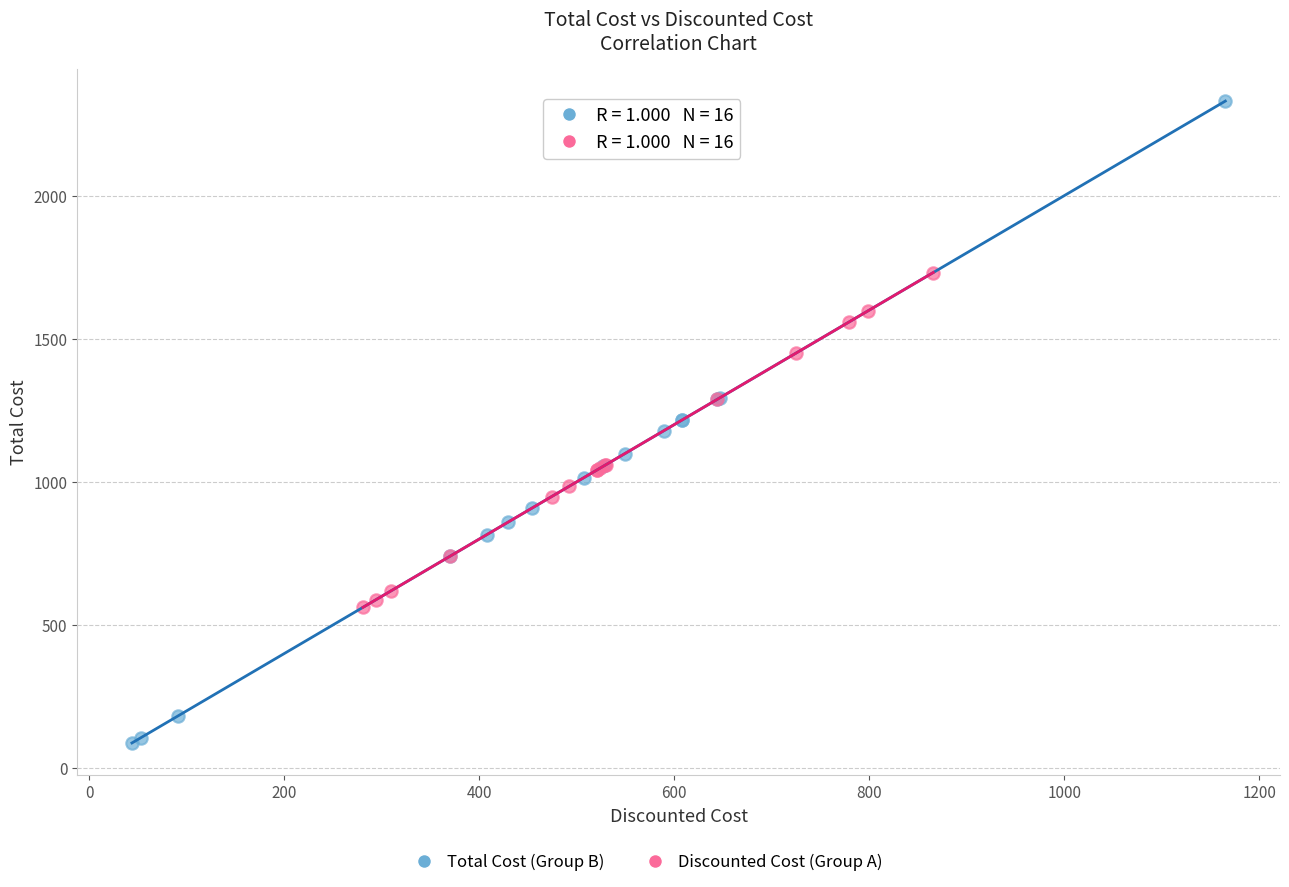

Which series reaches the maximum Y coordinate?

Total Cost (Group B)